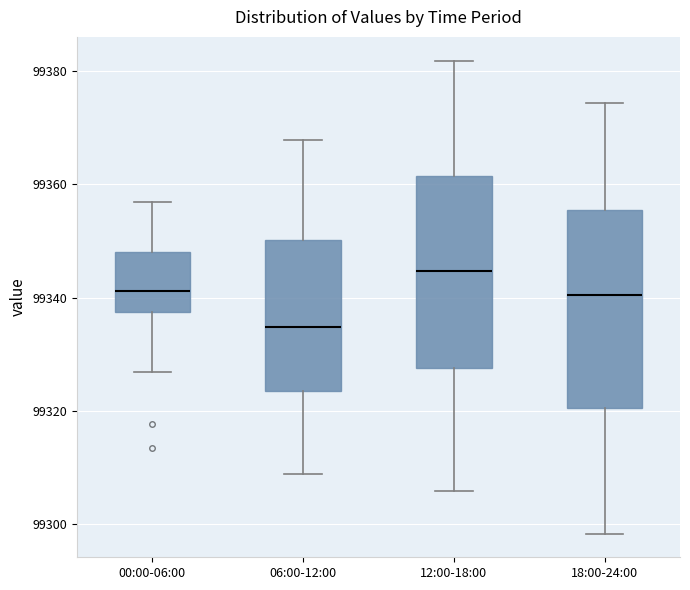

Reading left to right, read every box against the y-axis: the position of its median line, the range the box covers, and the ends of its whiskers. The values are not printed on the chart, so give them approximately, as read against the axis.

00:00-06:00: median 99342, box 99338 to 99348, whiskers 99326 to 99356
06:00-12:00: median 99334, box 99324 to 99350, whiskers 99308 to 99368
12:00-18:00: median 99344, box 99328 to 99362, whiskers 99306 to 99382
18:00-24:00: median 99340, box 99320 to 99356, whiskers 99298 to 99374